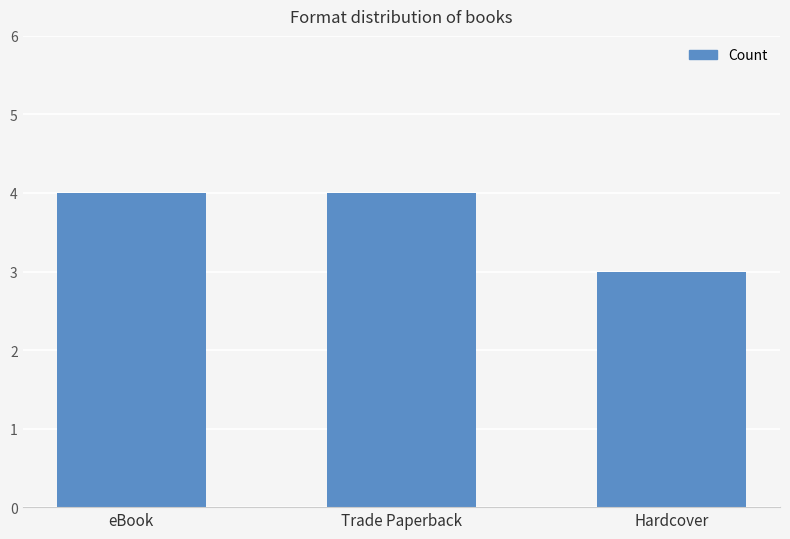

What is the sum of the values at eBook and Trade Paperback?

8